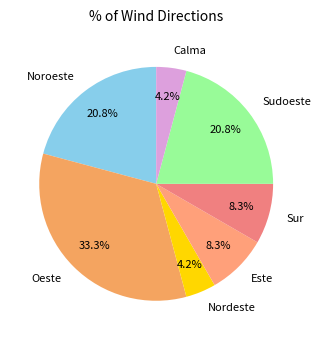

What percentage is NOT represented by Noroeste?

79.2%